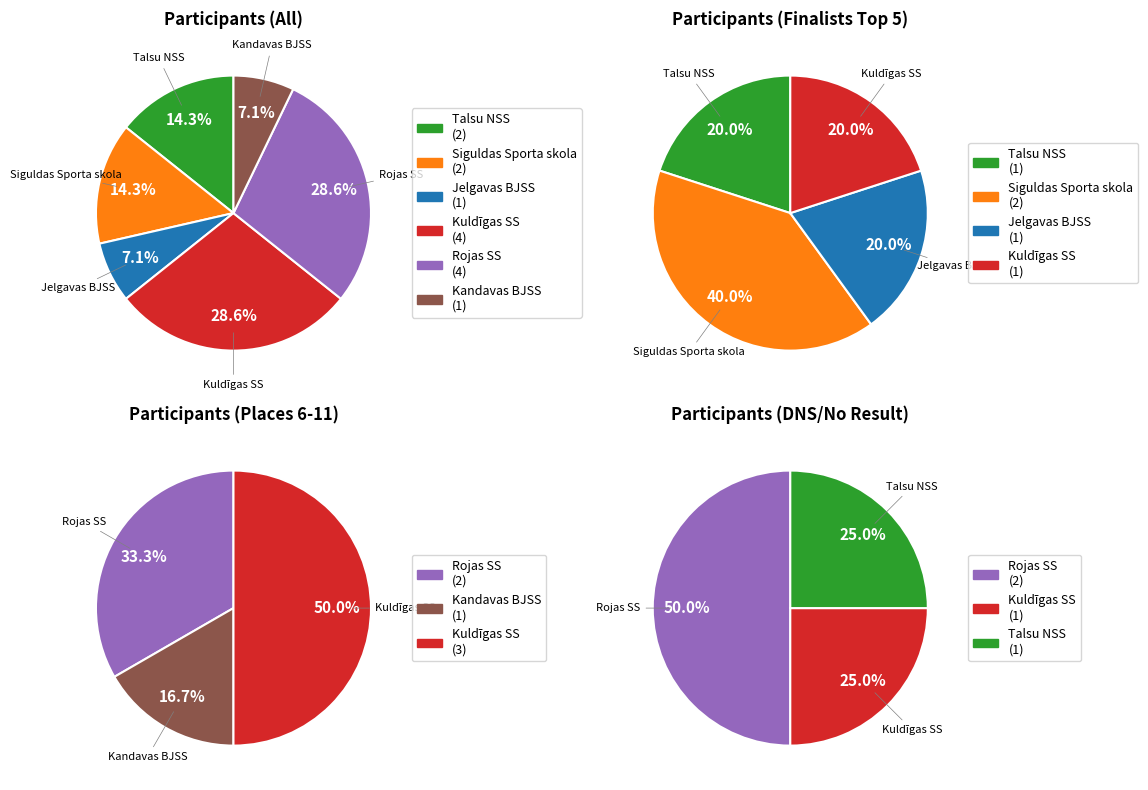

Is it true that Jelgavas BJSS is 7% of the pie?

True